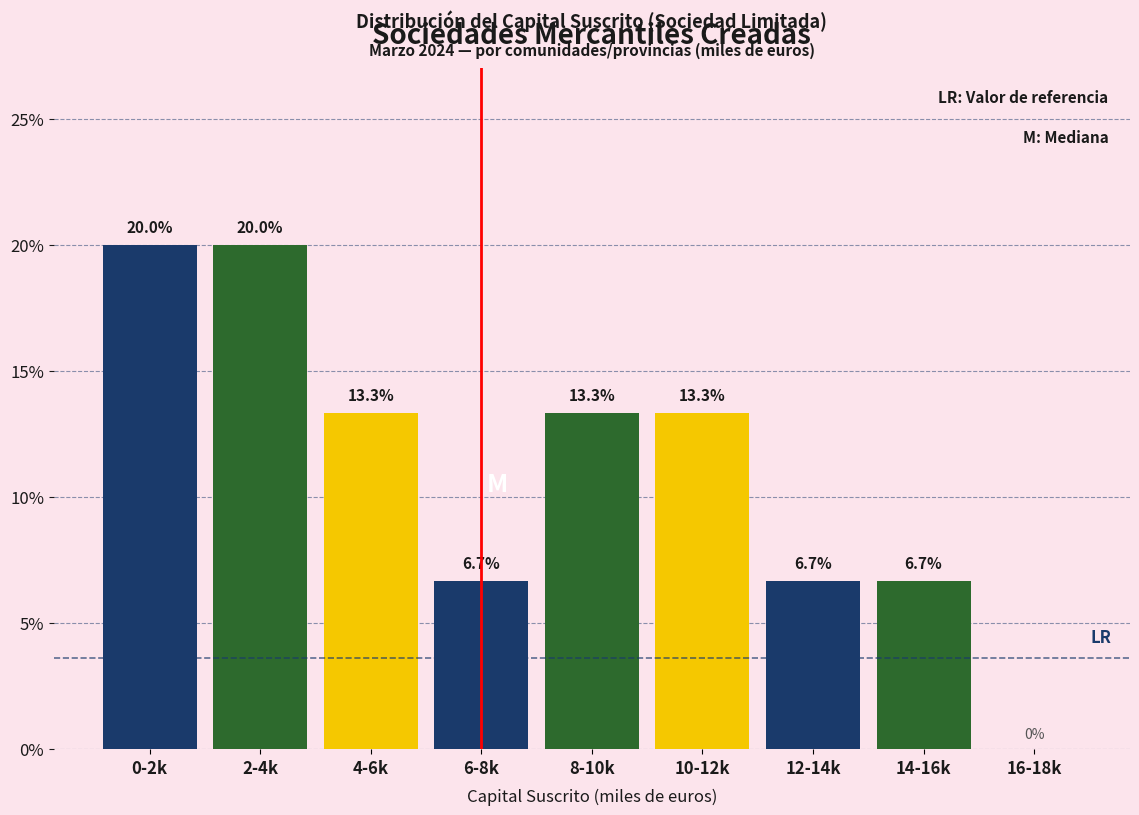

Reading right to left, extract all data points from this chart.

16-18k=0.0	14-16k=6.7	12-14k=6.7	10-12k=13.3	8-10k=13.3	6-8k=6.7	4-6k=13.3	2-4k=20.0	0-2k=20.0